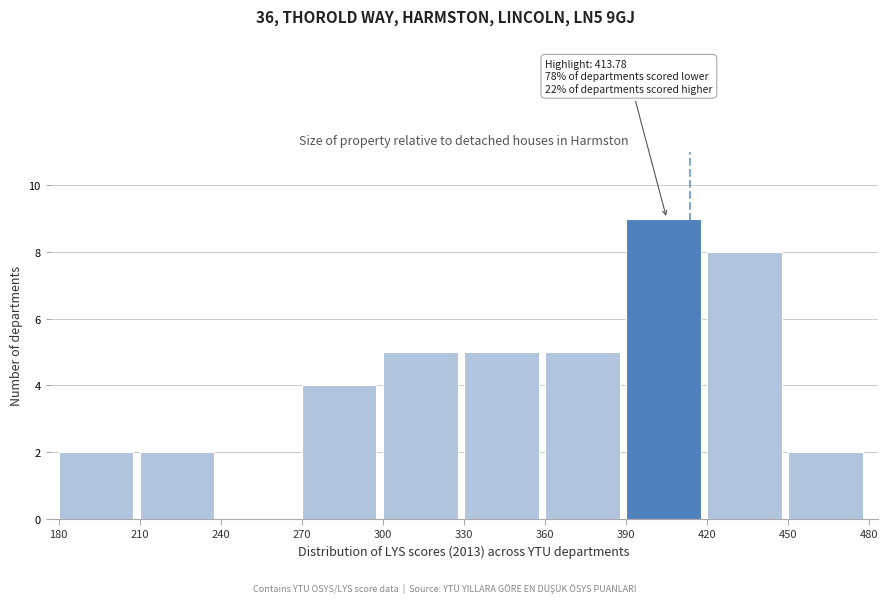

Which range on the x-axis has the tallest bar?

390 to 420